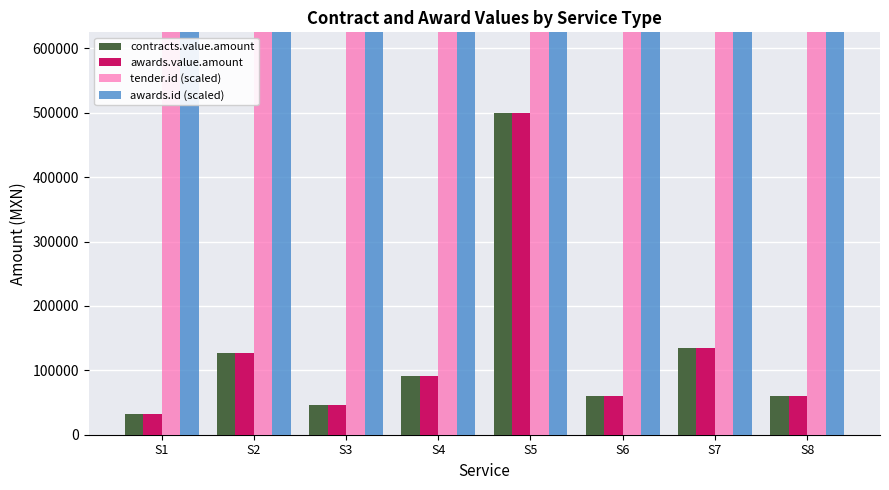

How many data points does each series have?

8